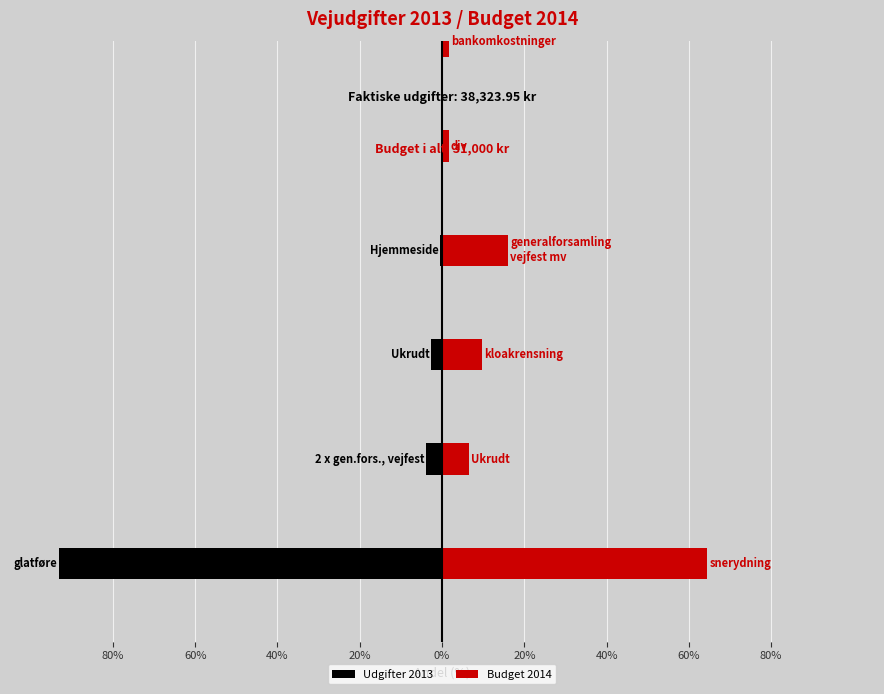

True or false: the data shows -93.1 at glatføre.

True